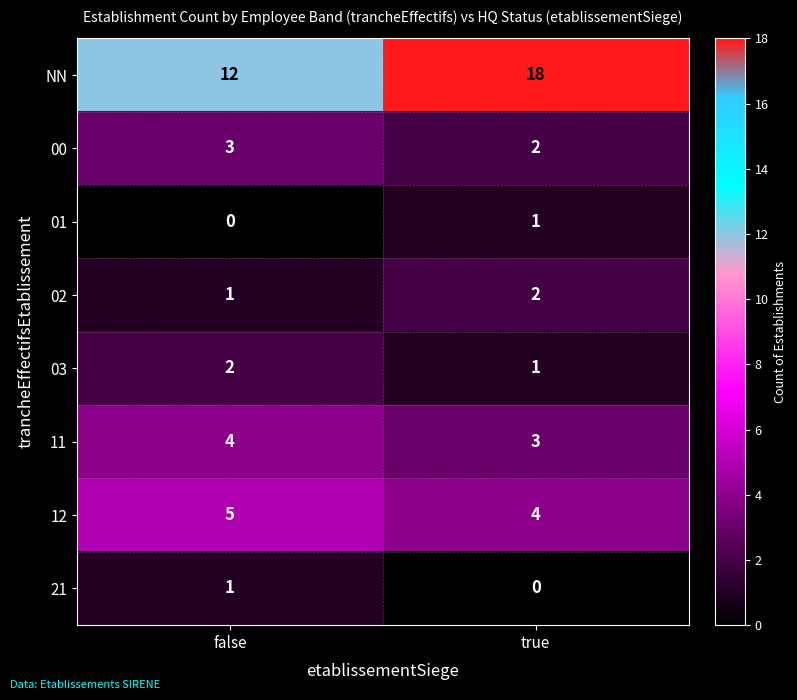

At which label is 12 closest to 4?

true